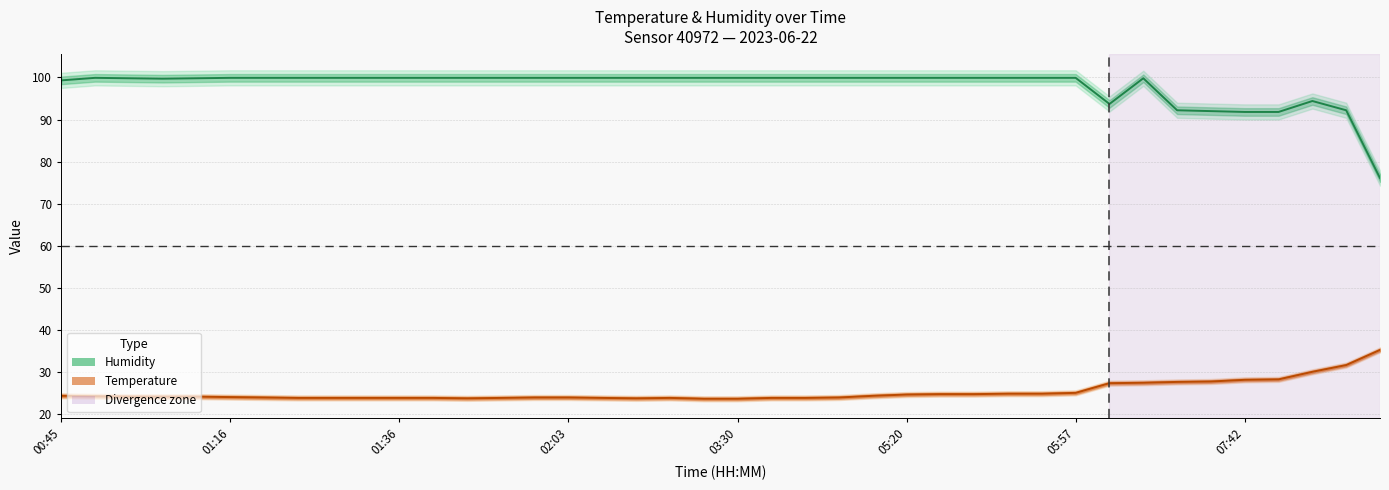

Rank the series at 22 from highest to lowest value.

Humidity, Temperature